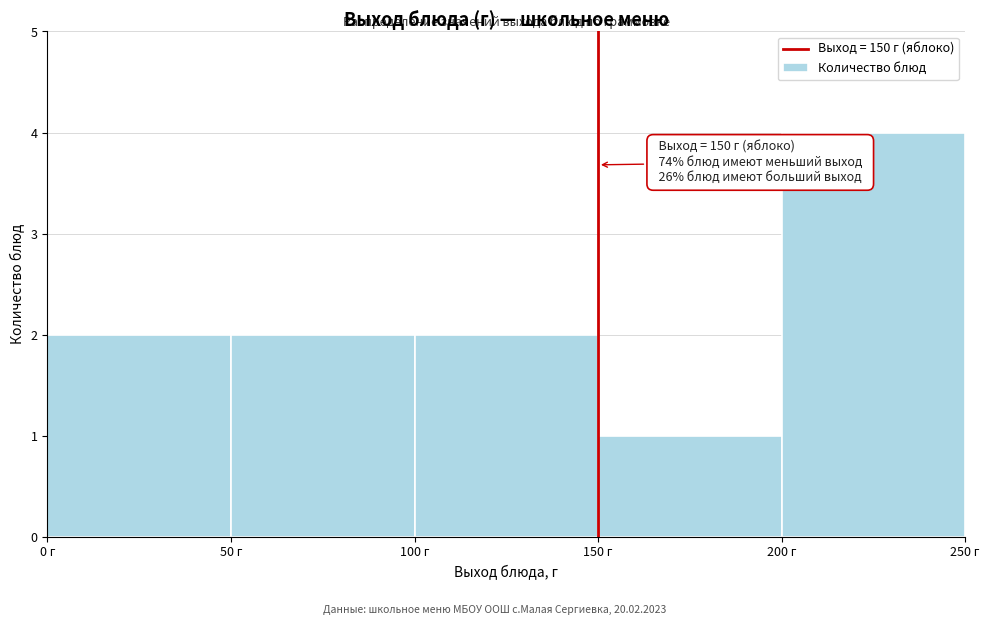

Over which range of the x-axis is the bar tallest?

200 to 250